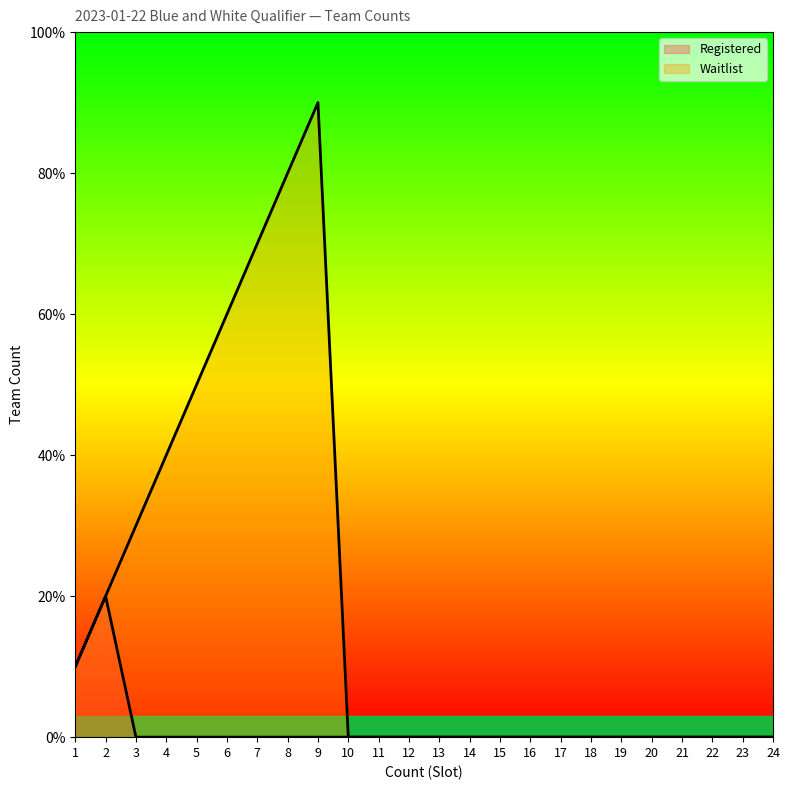

List the labels in order of Registered value, largest first.

2, 1, 3, 4, 5, 6, 7, 8, 9, 10, 11, 12, 13, 14, 15, 16, 17, 18, 19, 20, 21, 22, 23, 24